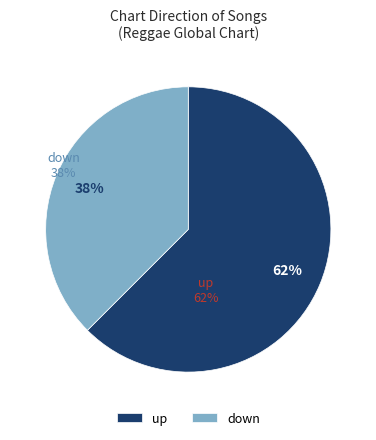

Combined, what portion of the pie is down and up?

100.0%